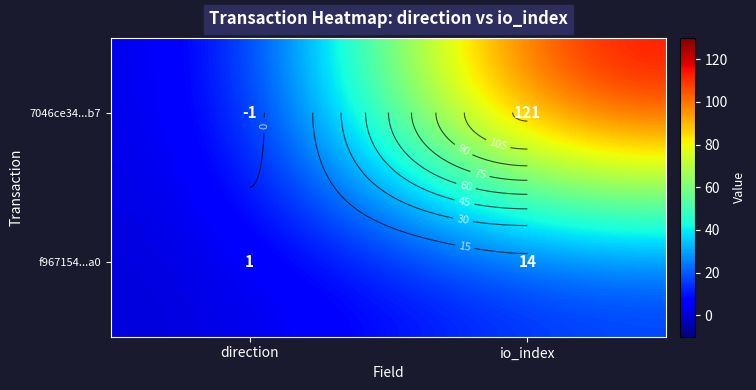

What is the difference between the 7046ce34...b7 values at io_index and direction?

122